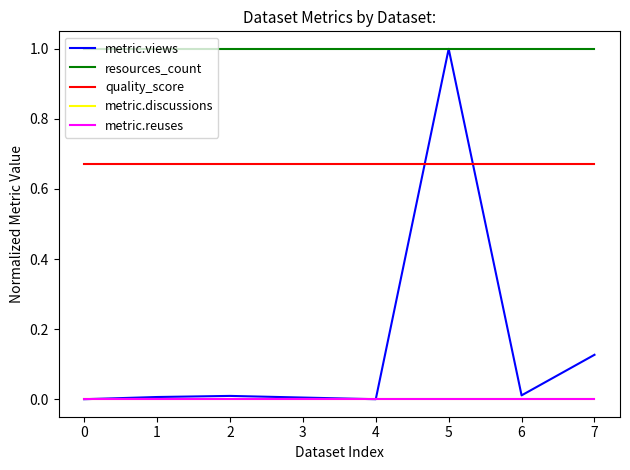

In metric.views, how many points are higher than both neighbors (excluding endpoints)?

2